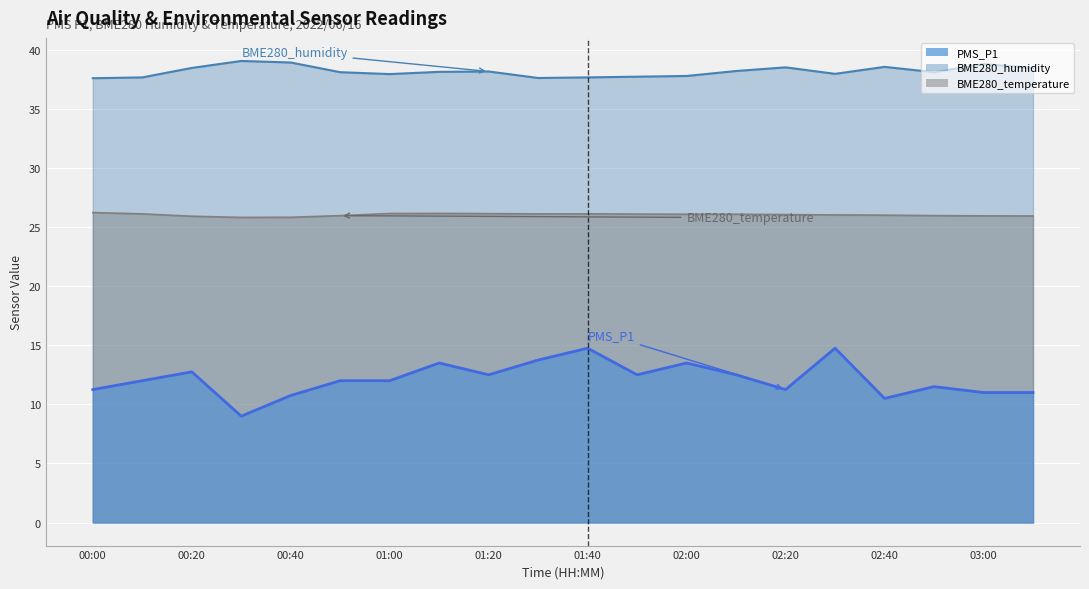

True or false: BME280_humidity and PMS_P1 cross at least once.

False